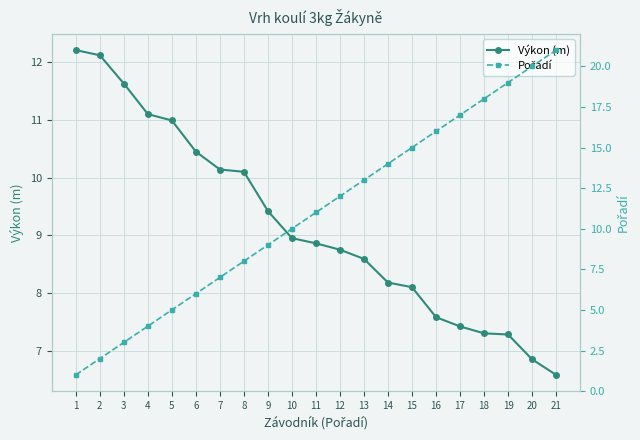

What is the smallest value displayed?

1.0